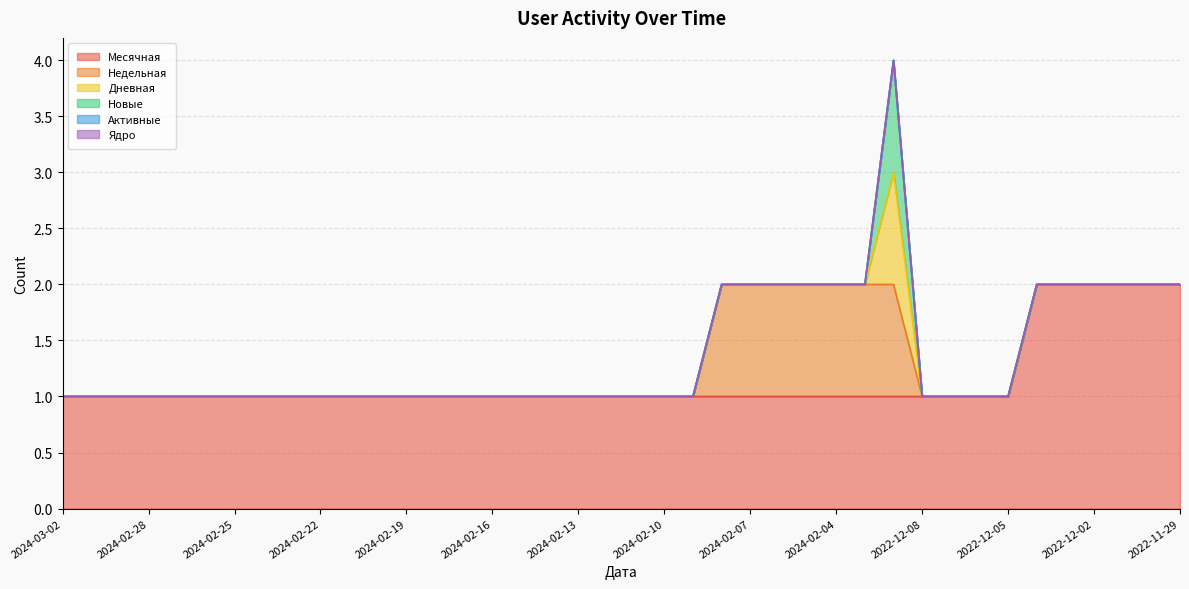

What is the sum of all Месячная values?

46